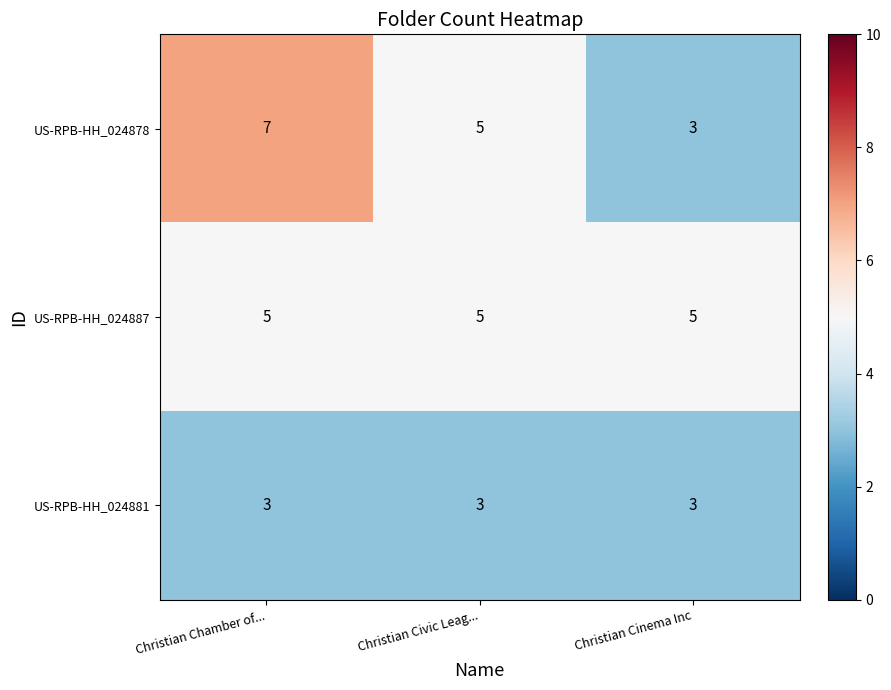

Which category has the lowest value in the US-RPB-HH_024878 series?

Christian Cinema Inc